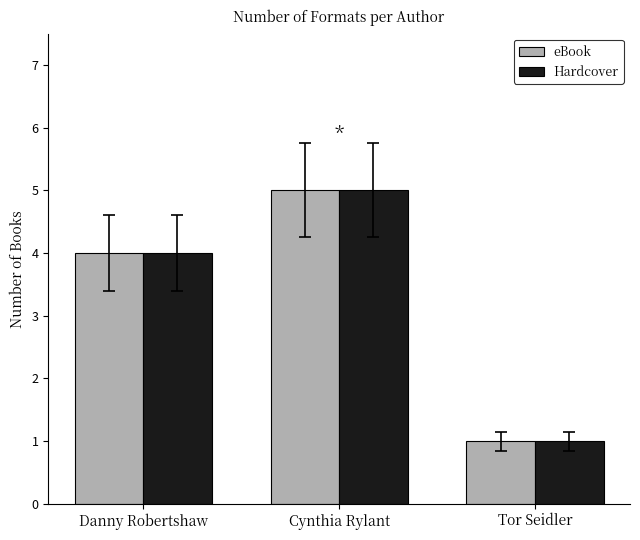

Count the Hardcover values in the range 1 to 5.

3